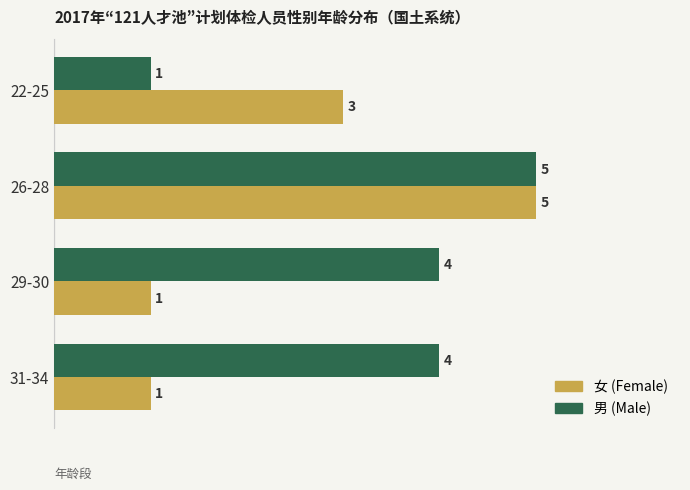

What is the total value across all series at 29-30?

5